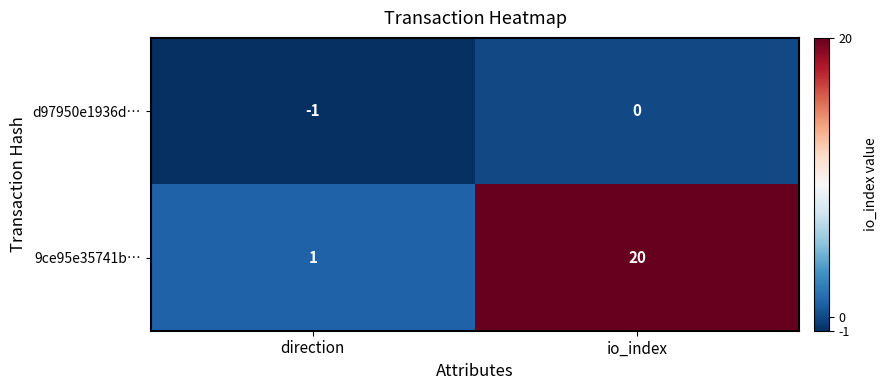

What is the spread (max minus min) of values at direction?

2